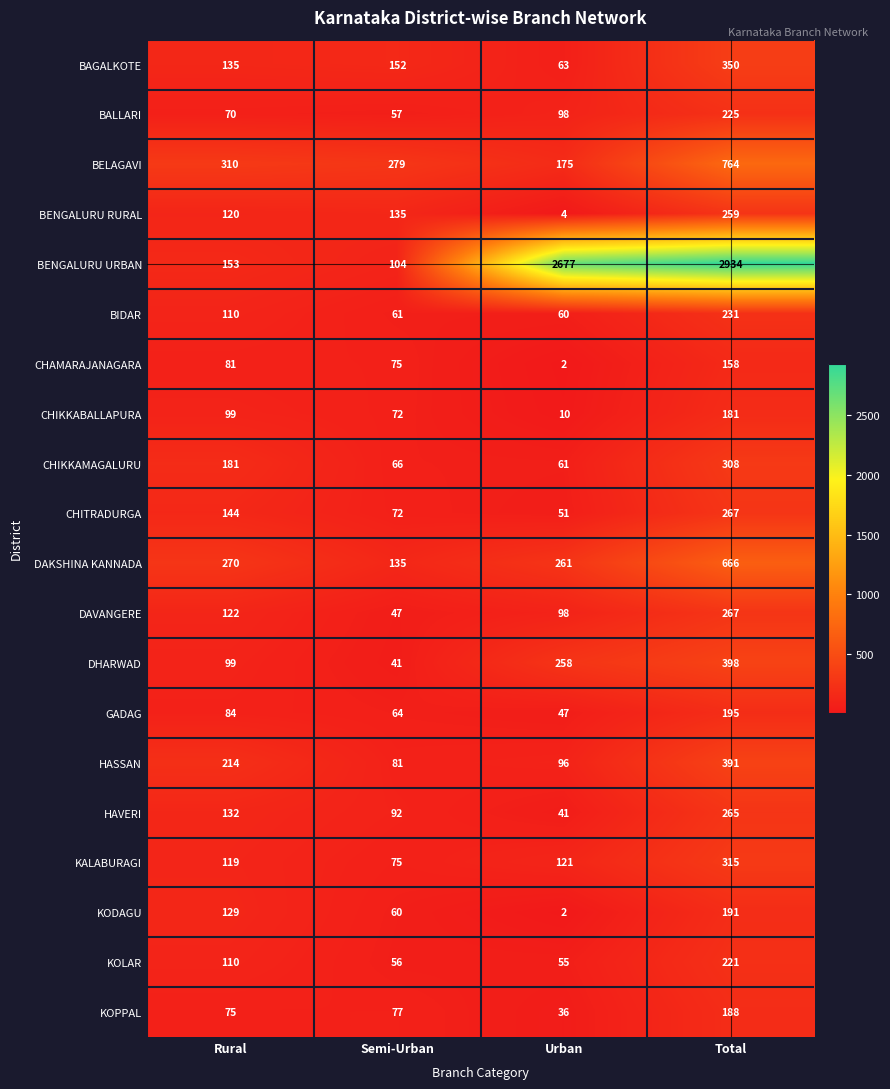

What is the greatest value displayed?

2934